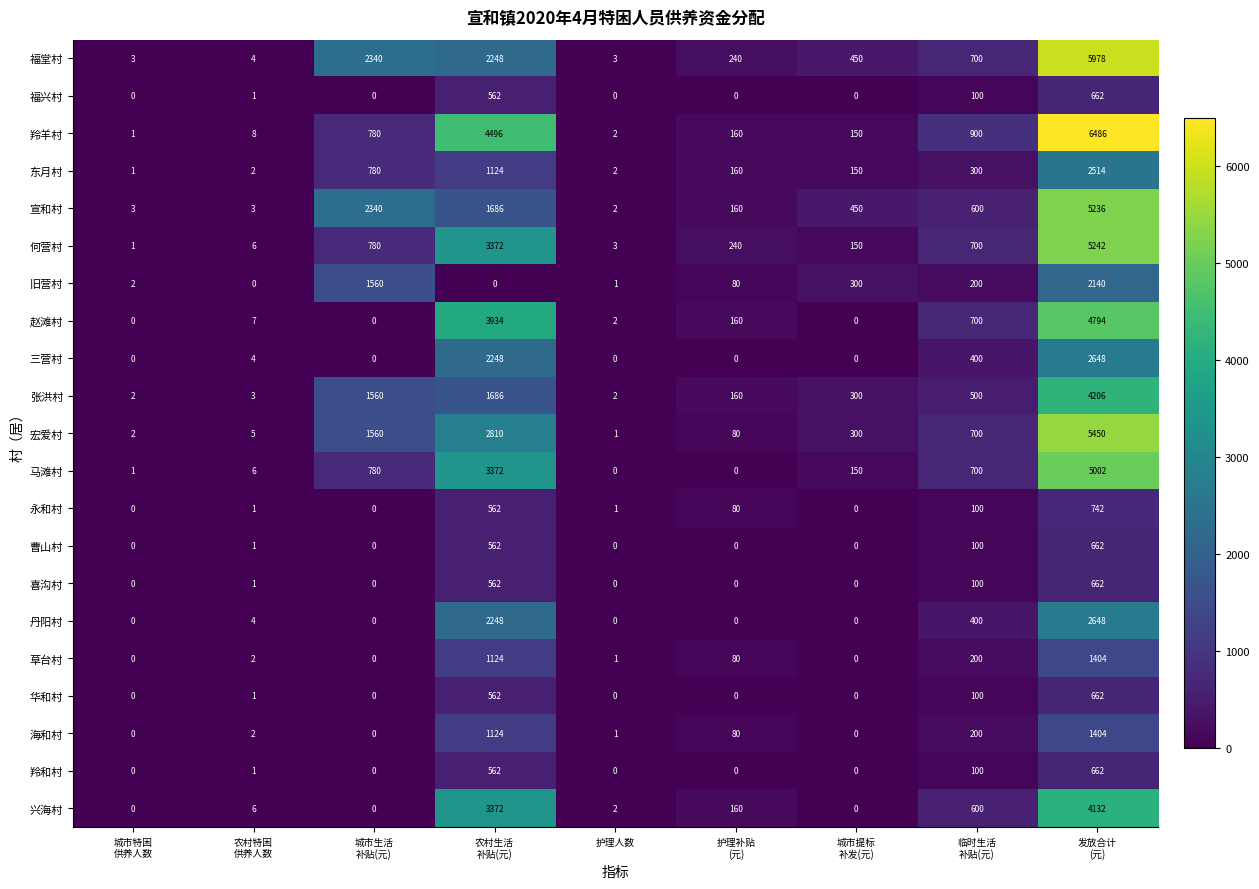

What is the spread (max minus min) of values at 护理人数?

3